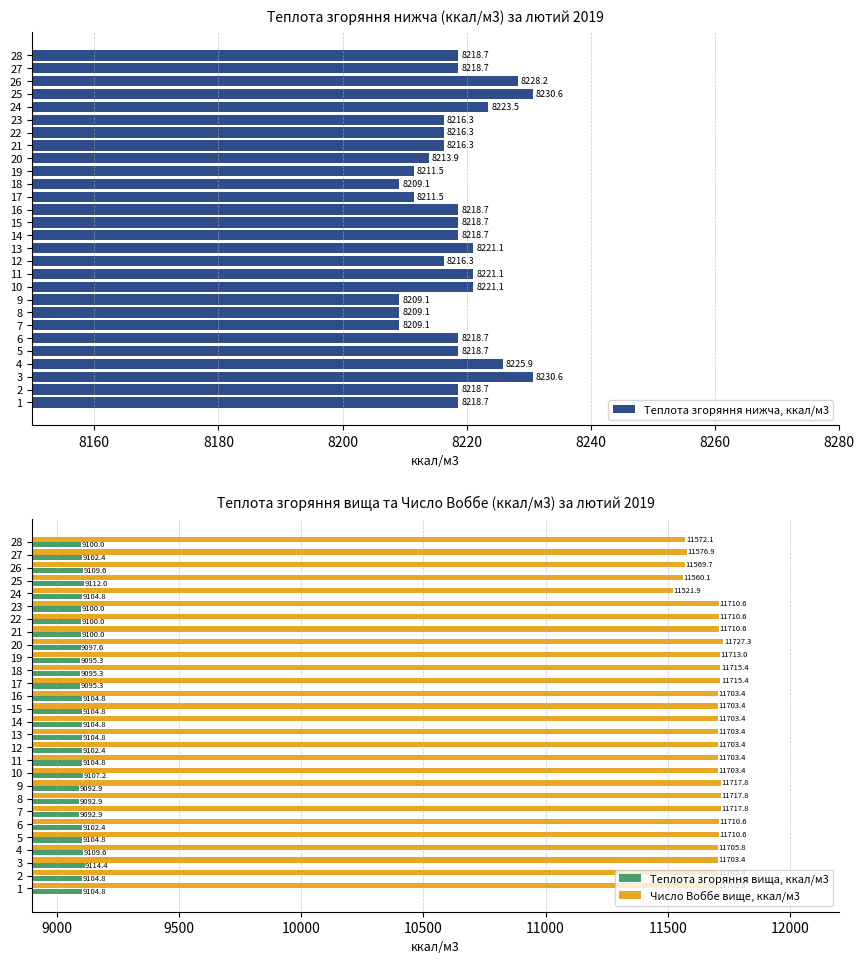

The Теплота згоряння нижча, ккал/м3 series shows 4928.9 at 19. True or false?

False